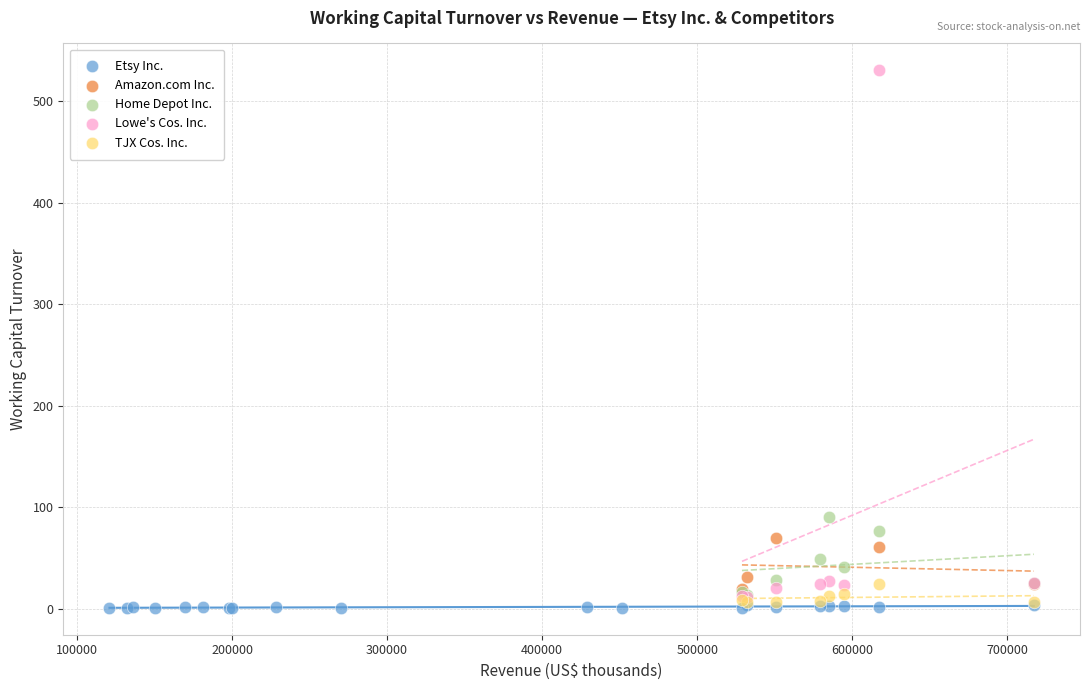

Which series has the largest Y range (max minus min)?

Lowe's Cos. Inc.